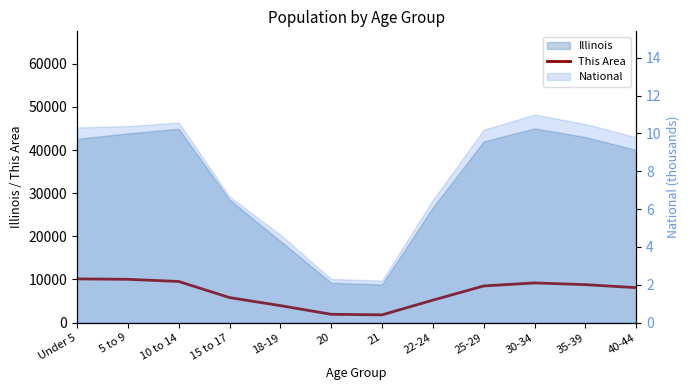

Reading right to left, extract all data points from this chart.

8100	8800	9200	8500	5208	1798	1931	3938	5804	9534	10038	10134